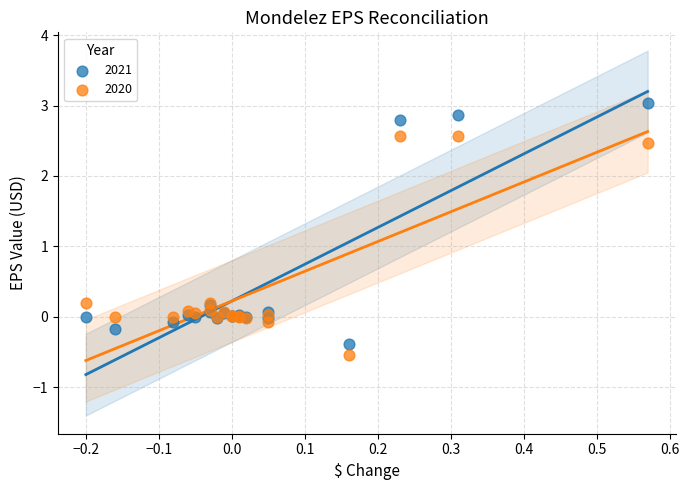

Which series reaches the maximum Y coordinate?

2021